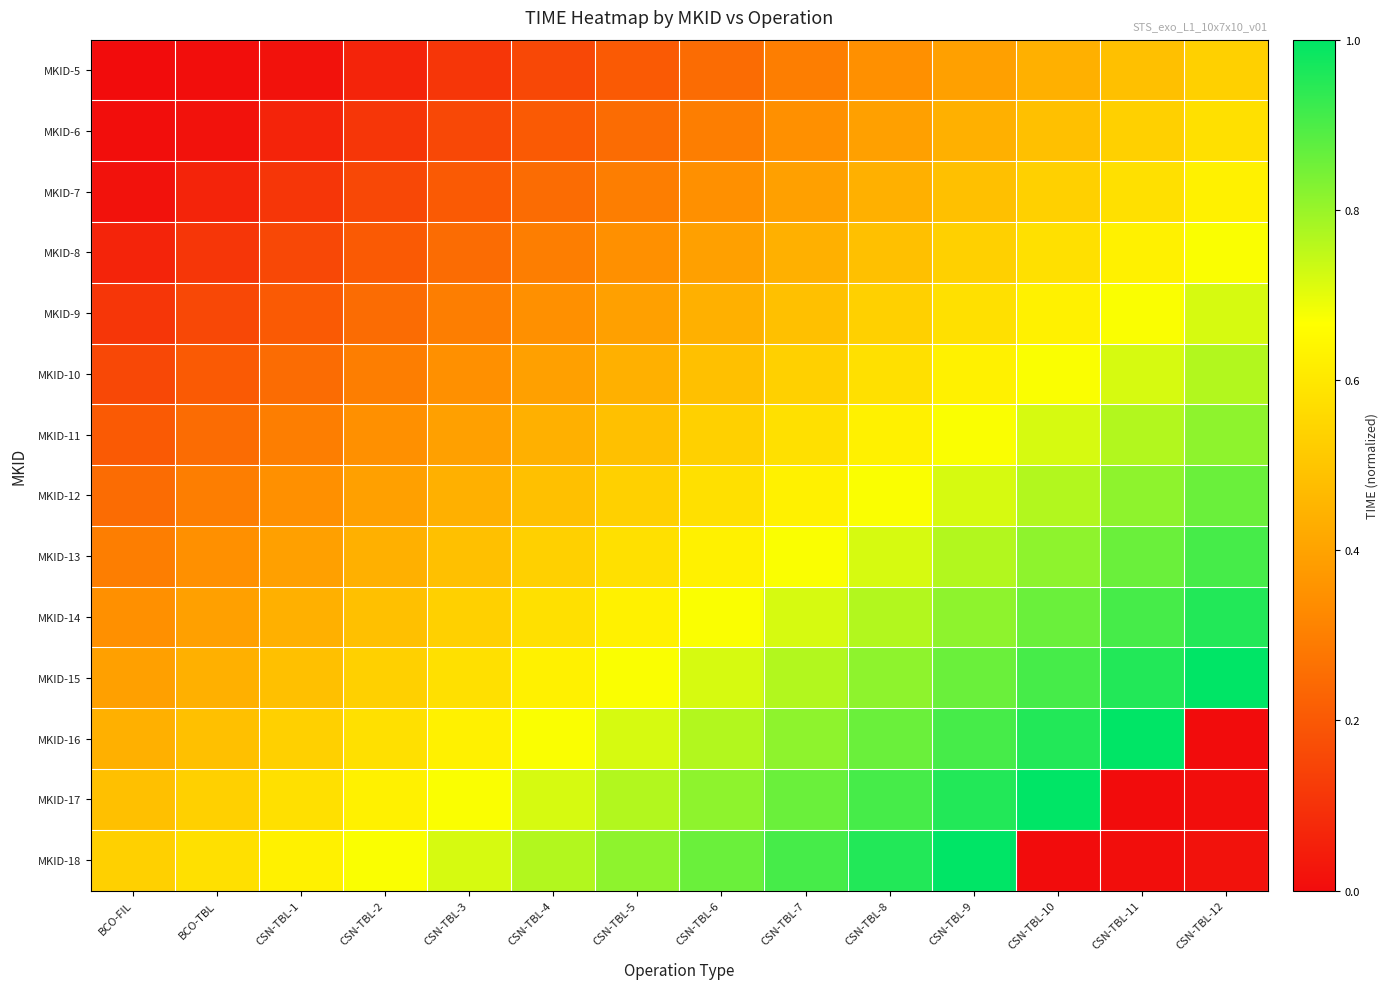

Reading left to right, list all the values displayed in this chart.

MKID-5: BCO-FIL=0.0	BCO-TBL=0.0	CSN-TBL-1=0.0	CSN-TBL-2=0.1	CSN-TBL-3=0.1	CSN-TBL-4=0.2	CSN-TBL-5=0.2	CSN-TBL-6=0.3	CSN-TBL-7=0.3	CSN-TBL-8=0.3	CSN-TBL-9=0.4	CSN-TBL-10=0.4	CSN-TBL-11=0.5	CSN-TBL-12=0.5
MKID-6: BCO-FIL=0.0	BCO-TBL=0.0	CSN-TBL-1=0.1	CSN-TBL-2=0.1	CSN-TBL-3=0.2	CSN-TBL-4=0.2	CSN-TBL-5=0.3	CSN-TBL-6=0.3	CSN-TBL-7=0.3	CSN-TBL-8=0.4	CSN-TBL-9=0.4	CSN-TBL-10=0.5	CSN-TBL-11=0.5	CSN-TBL-12=0.6
MKID-7: BCO-FIL=0.0	BCO-TBL=0.1	CSN-TBL-1=0.1	CSN-TBL-2=0.2	CSN-TBL-3=0.2	CSN-TBL-4=0.3	CSN-TBL-5=0.3	CSN-TBL-6=0.3	CSN-TBL-7=0.4	CSN-TBL-8=0.4	CSN-TBL-9=0.5	CSN-TBL-10=0.5	CSN-TBL-11=0.6	CSN-TBL-12=0.6
MKID-8: BCO-FIL=0.1	BCO-TBL=0.1	CSN-TBL-1=0.2	CSN-TBL-2=0.2	CSN-TBL-3=0.3	CSN-TBL-4=0.3	CSN-TBL-5=0.3	CSN-TBL-6=0.4	CSN-TBL-7=0.4	CSN-TBL-8=0.5	CSN-TBL-9=0.5	CSN-TBL-10=0.6	CSN-TBL-11=0.6	CSN-TBL-12=0.7
MKID-9: BCO-FIL=0.1	BCO-TBL=0.2	CSN-TBL-1=0.2	CSN-TBL-2=0.3	CSN-TBL-3=0.3	CSN-TBL-4=0.3	CSN-TBL-5=0.4	CSN-TBL-6=0.4	CSN-TBL-7=0.5	CSN-TBL-8=0.5	CSN-TBL-9=0.6	CSN-TBL-10=0.6	CSN-TBL-11=0.7	CSN-TBL-12=0.7
MKID-10: BCO-FIL=0.2	BCO-TBL=0.2	CSN-TBL-1=0.3	CSN-TBL-2=0.3	CSN-TBL-3=0.3	CSN-TBL-4=0.4	CSN-TBL-5=0.4	CSN-TBL-6=0.5	CSN-TBL-7=0.5	CSN-TBL-8=0.6	CSN-TBL-9=0.6	CSN-TBL-10=0.7	CSN-TBL-11=0.7	CSN-TBL-12=0.8
MKID-11: BCO-FIL=0.2	BCO-TBL=0.3	CSN-TBL-1=0.3	CSN-TBL-2=0.3	CSN-TBL-3=0.4	CSN-TBL-4=0.4	CSN-TBL-5=0.5	CSN-TBL-6=0.5	CSN-TBL-7=0.6	CSN-TBL-8=0.6	CSN-TBL-9=0.7	CSN-TBL-10=0.7	CSN-TBL-11=0.8	CSN-TBL-12=0.8
MKID-12: BCO-FIL=0.3	BCO-TBL=0.3	CSN-TBL-1=0.3	CSN-TBL-2=0.4	CSN-TBL-3=0.4	CSN-TBL-4=0.5	CSN-TBL-5=0.5	CSN-TBL-6=0.6	CSN-TBL-7=0.6	CSN-TBL-8=0.7	CSN-TBL-9=0.7	CSN-TBL-10=0.8	CSN-TBL-11=0.8	CSN-TBL-12=0.9
MKID-13: BCO-FIL=0.3	BCO-TBL=0.3	CSN-TBL-1=0.4	CSN-TBL-2=0.4	CSN-TBL-3=0.5	CSN-TBL-4=0.5	CSN-TBL-5=0.6	CSN-TBL-6=0.6	CSN-TBL-7=0.7	CSN-TBL-8=0.7	CSN-TBL-9=0.8	CSN-TBL-10=0.8	CSN-TBL-11=0.9	CSN-TBL-12=0.9
MKID-14: BCO-FIL=0.3	BCO-TBL=0.4	CSN-TBL-1=0.4	CSN-TBL-2=0.5	CSN-TBL-3=0.5	CSN-TBL-4=0.6	CSN-TBL-5=0.6	CSN-TBL-6=0.7	CSN-TBL-7=0.7	CSN-TBL-8=0.8	CSN-TBL-9=0.8	CSN-TBL-10=0.9	CSN-TBL-11=0.9	CSN-TBL-12=1.0
MKID-15: BCO-FIL=0.4	BCO-TBL=0.4	CSN-TBL-1=0.5	CSN-TBL-2=0.5	CSN-TBL-3=0.6	CSN-TBL-4=0.6	CSN-TBL-5=0.7	CSN-TBL-6=0.7	CSN-TBL-7=0.8	CSN-TBL-8=0.8	CSN-TBL-9=0.9	CSN-TBL-10=0.9	CSN-TBL-11=1.0	CSN-TBL-12=1.0
MKID-16: BCO-FIL=0.4	BCO-TBL=0.5	CSN-TBL-1=0.5	CSN-TBL-2=0.6	CSN-TBL-3=0.6	CSN-TBL-4=0.7	CSN-TBL-5=0.7	CSN-TBL-6=0.8	CSN-TBL-7=0.8	CSN-TBL-8=0.9	CSN-TBL-9=0.9	CSN-TBL-10=1.0	CSN-TBL-11=1.0	CSN-TBL-12=0.0
MKID-17: BCO-FIL=0.5	BCO-TBL=0.5	CSN-TBL-1=0.6	CSN-TBL-2=0.6	CSN-TBL-3=0.7	CSN-TBL-4=0.7	CSN-TBL-5=0.8	CSN-TBL-6=0.8	CSN-TBL-7=0.9	CSN-TBL-8=0.9	CSN-TBL-9=1.0	CSN-TBL-10=1.0	CSN-TBL-11=0.0	CSN-TBL-12=0.0
MKID-18: BCO-FIL=0.5	BCO-TBL=0.6	CSN-TBL-1=0.6	CSN-TBL-2=0.7	CSN-TBL-3=0.7	CSN-TBL-4=0.8	CSN-TBL-5=0.8	CSN-TBL-6=0.9	CSN-TBL-7=0.9	CSN-TBL-8=1.0	CSN-TBL-9=1.0	CSN-TBL-10=0.0	CSN-TBL-11=0.0	CSN-TBL-12=0.0